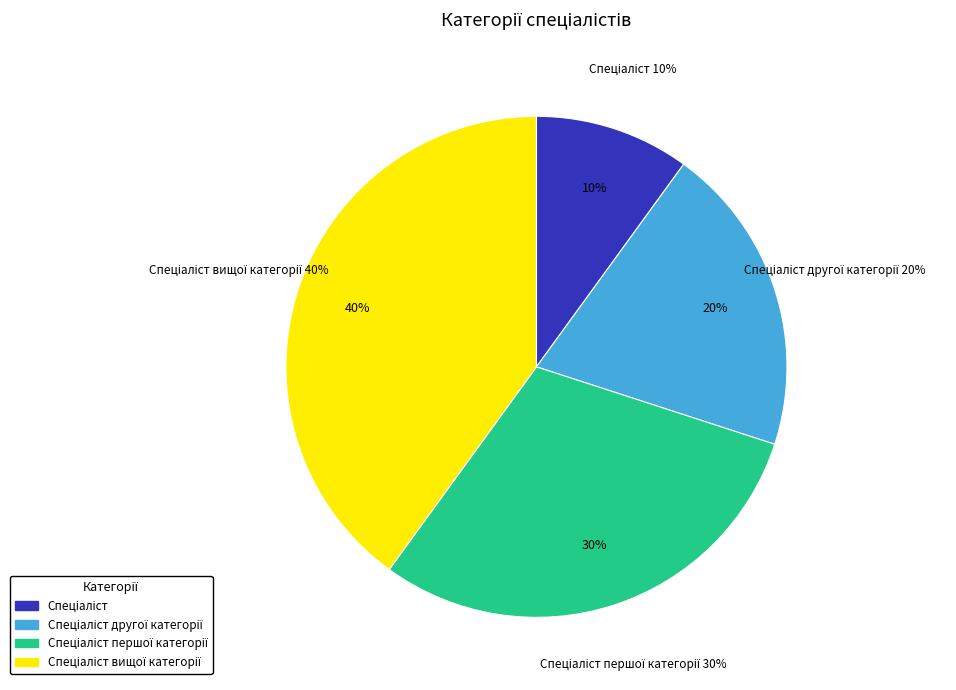

What is the total percentage of Спеціаліст першої категорії and Спеціаліст?

40.0%